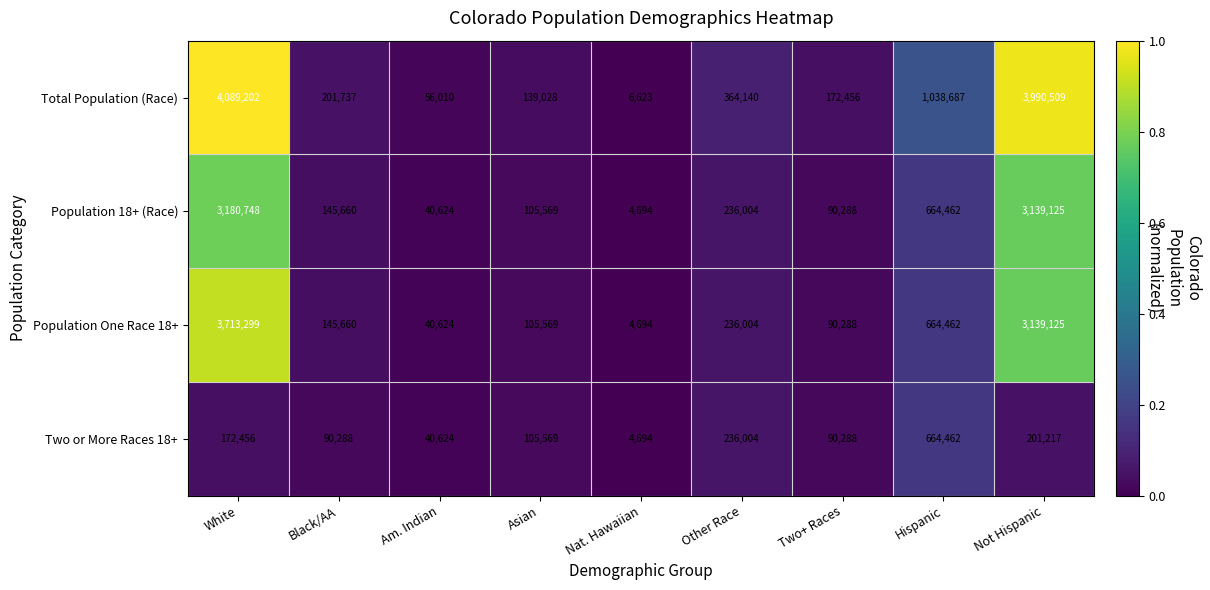

What is the average value of the Population 18+ (Race) series?

845242